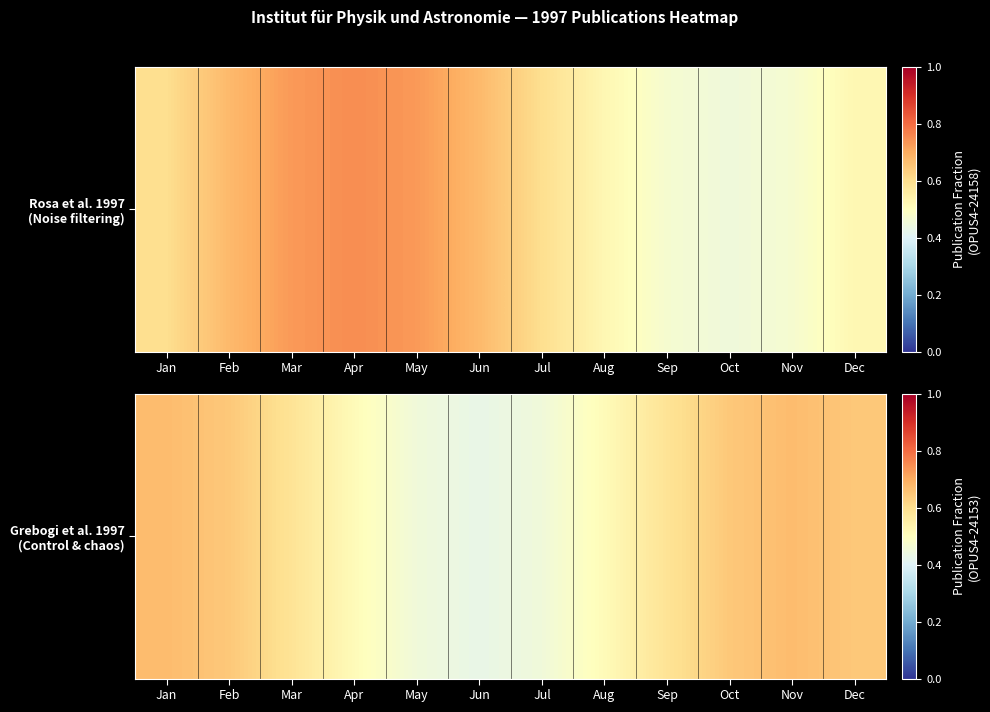

List the labels in order of value, largest first.

Jan, Nov, Dec, Feb, Oct, Mar, Sep, Apr, Aug, May, Jul, Jun